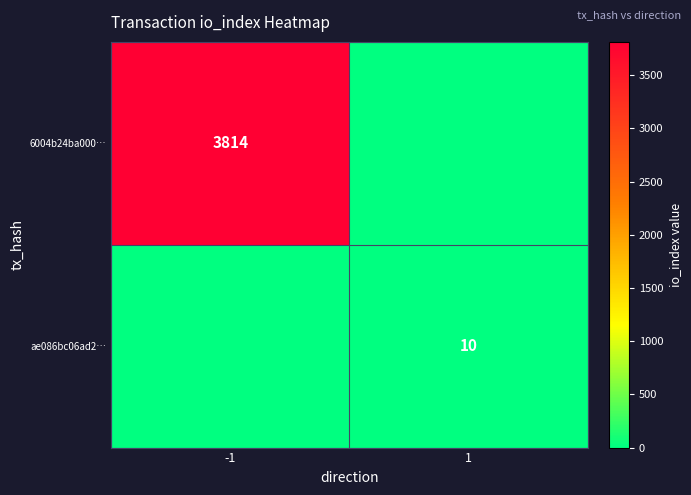

The value of 6004b24ba000… at -1 is 3814. True or false?

True